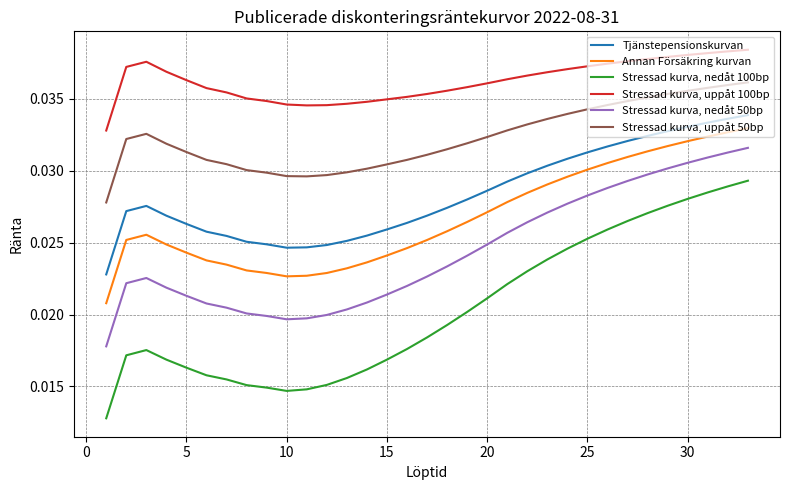

Rank the series by their maximum value, from highest to lowest.

Stressad kurva, uppåt 100bp, Stressad kurva, uppåt 50bp, Tjänstepensionskurvan, Annan Försäkring kurvan, Stressad kurva, nedåt 50bp, Stressad kurva, nedåt 100bp